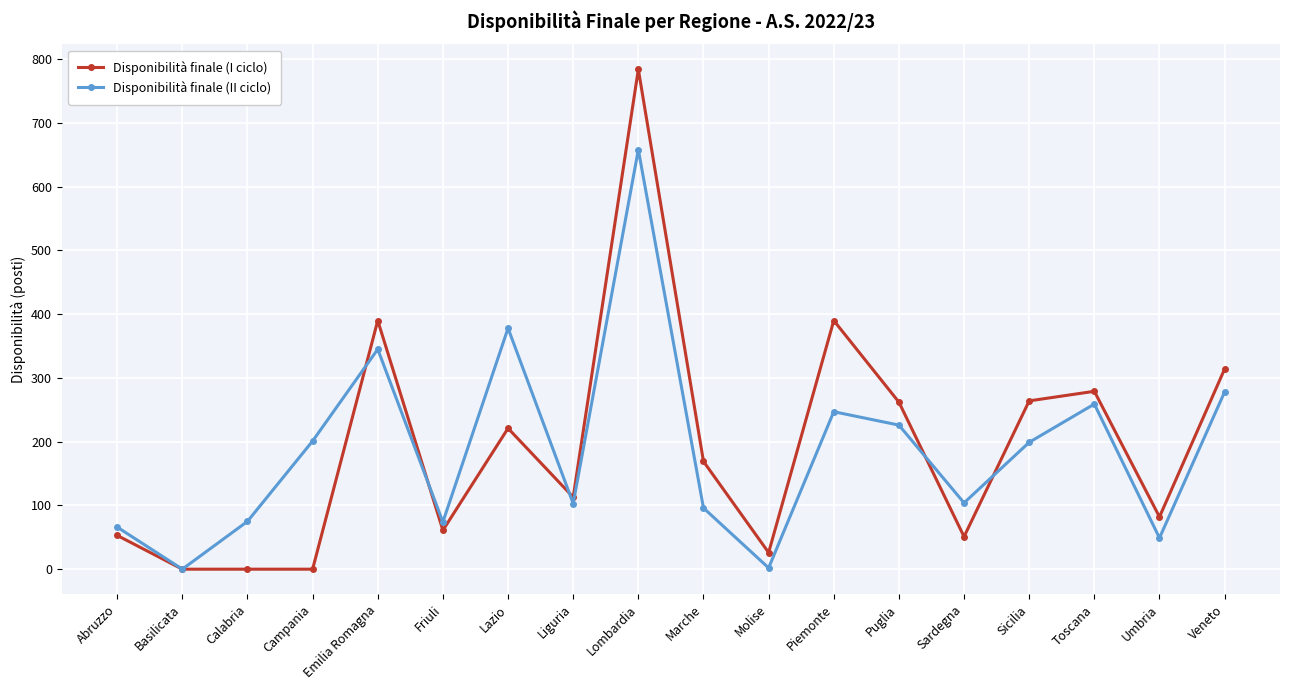

At which category is the sum across all series the highest?

Lombardia